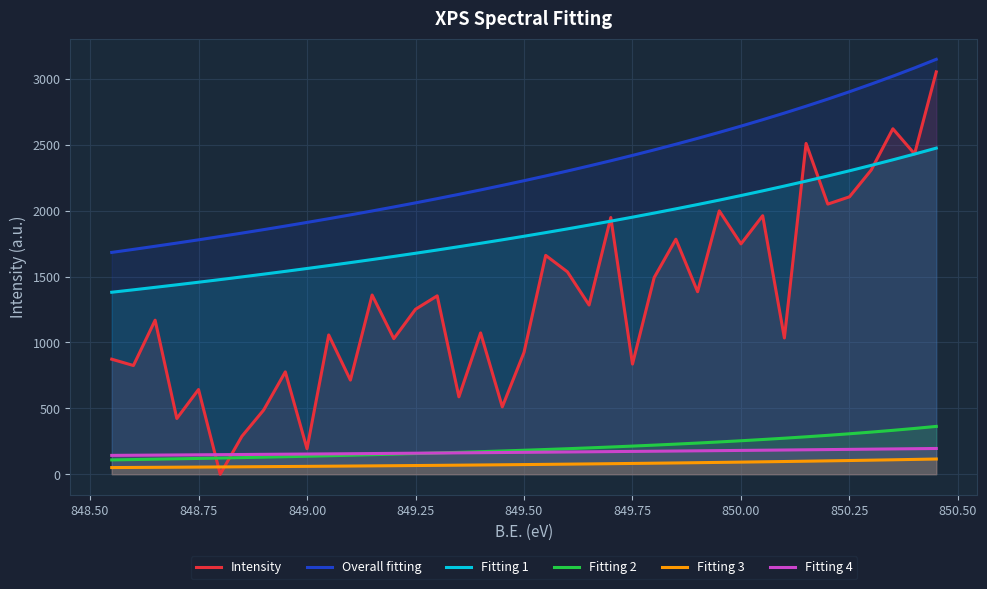

Which series has the largest range (max minus min)?

Intensity